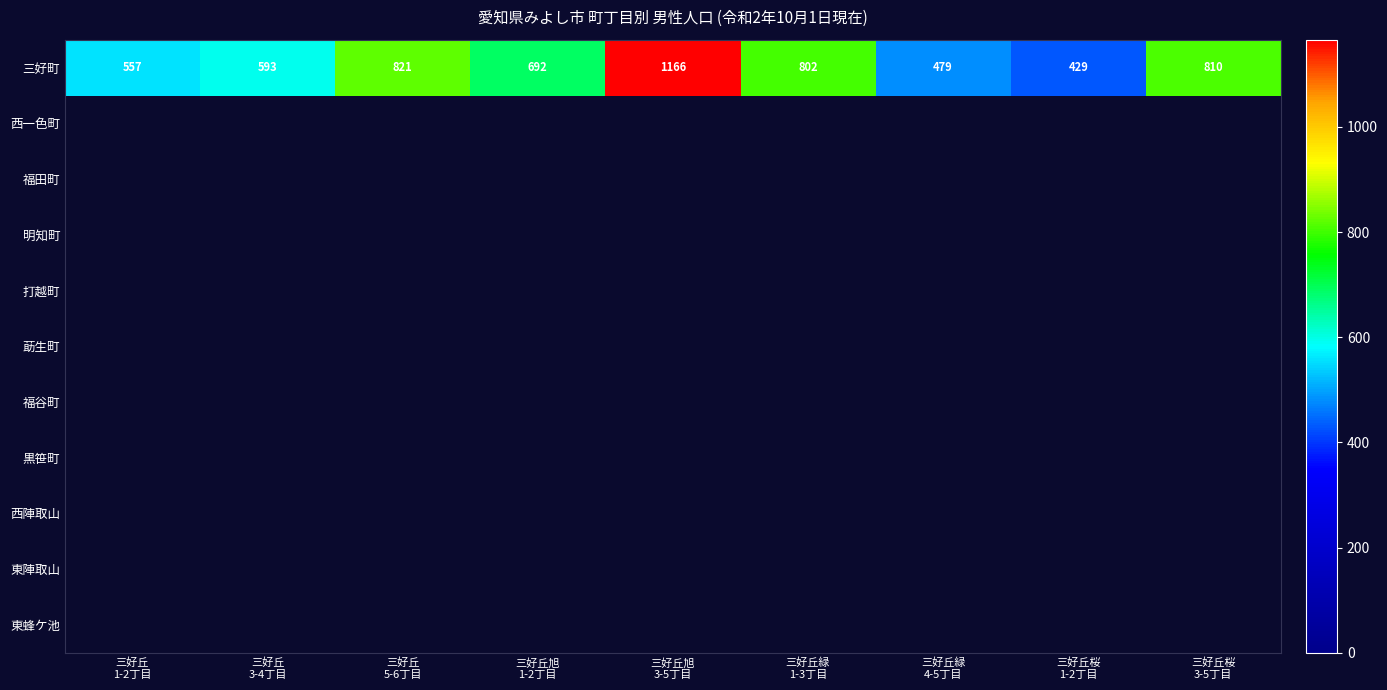

What is the minimum value shown in the chart?

429.0